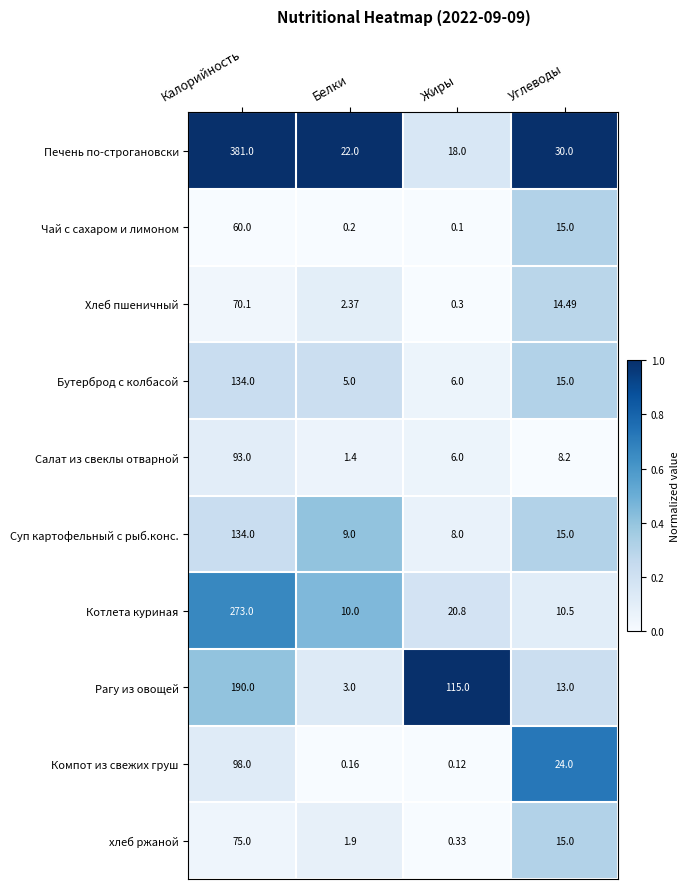

List the labels in order of хлеб ржаной value, largest first.

Калорийность, Углеводы, Белки, Жиры